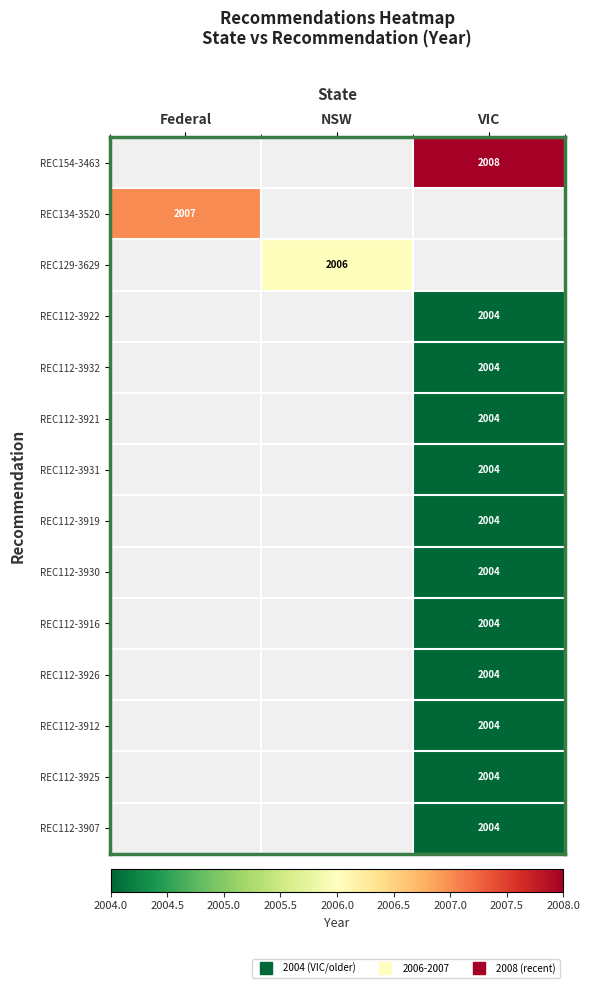

List the labels in order of REC112-3919 value, smallest first.

Federal, NSW, VIC